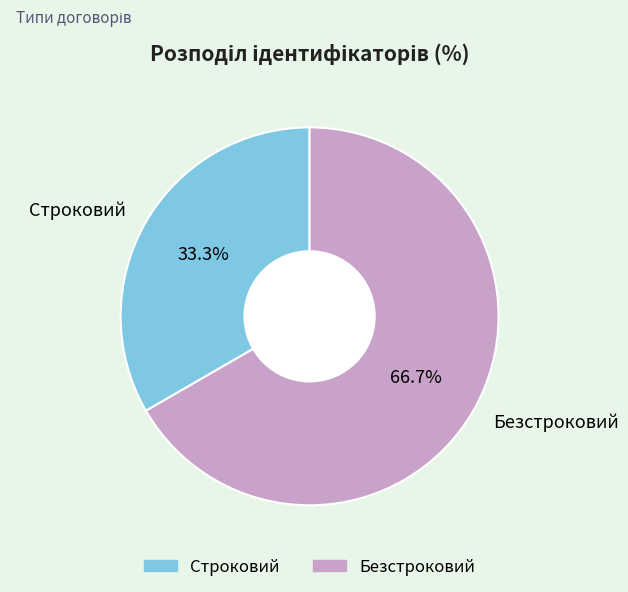

Does Строковий account for over 50% of the chart?

No